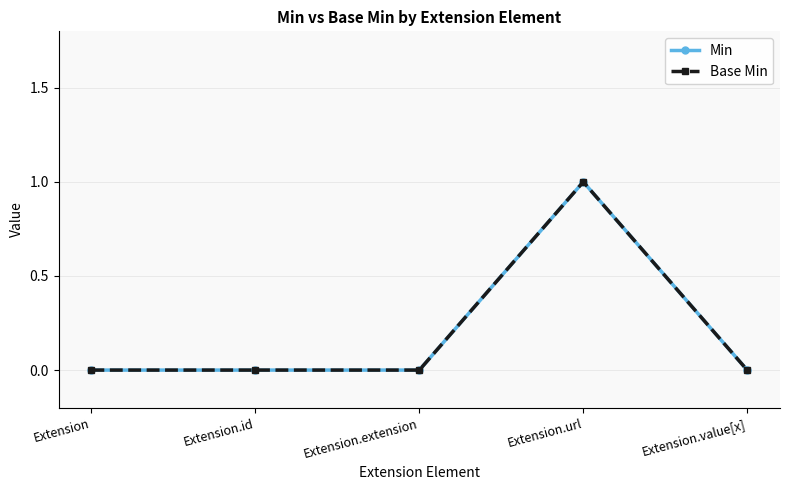

How many distinct data groups are displayed?

2